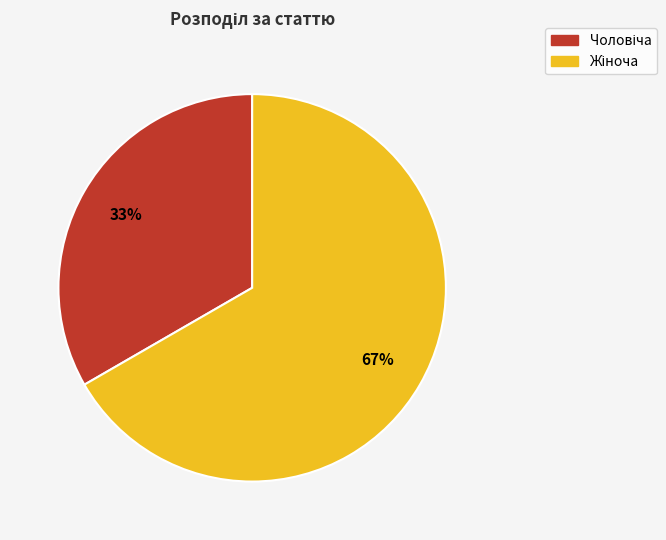

Is there a majority slice in this chart?

Yes